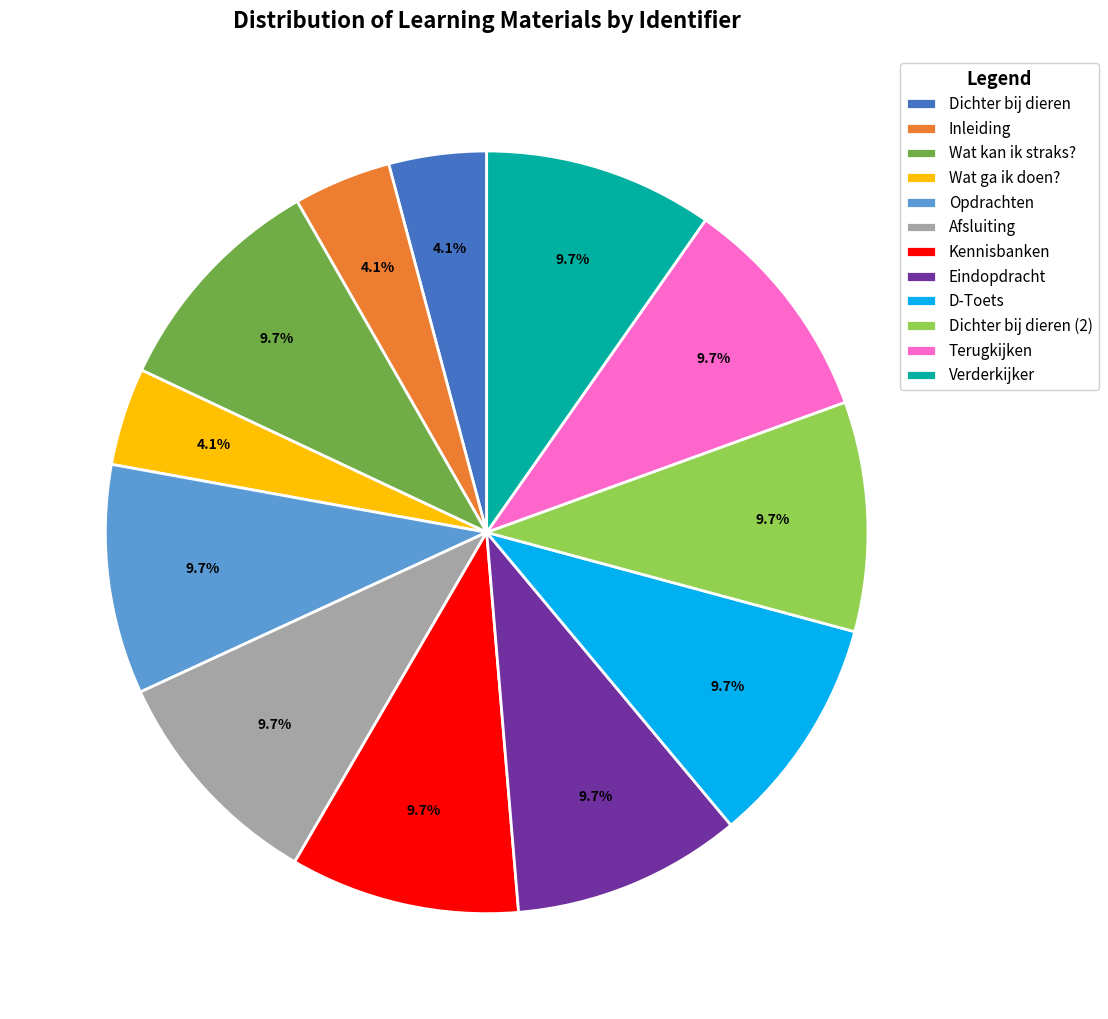

Does Wat ga ik doen? account for over 50% of the chart?

No